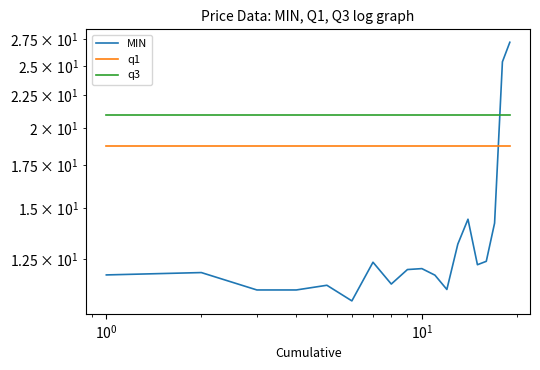

Does the chart have visible grid lines?

No